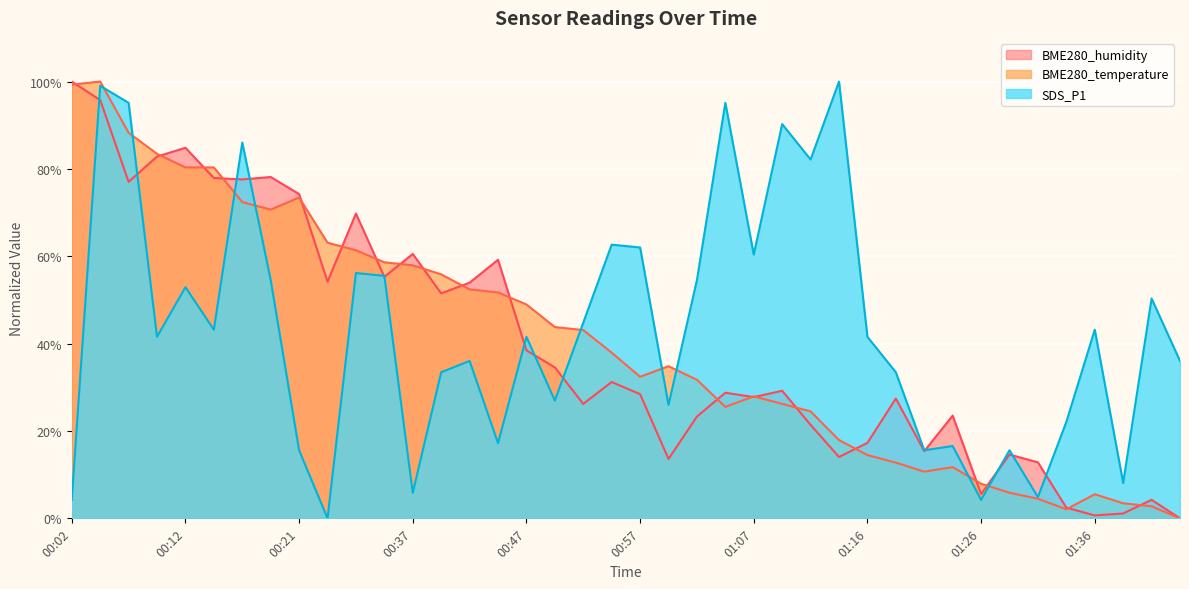

How many values in SDS_P1 are above zero?

39